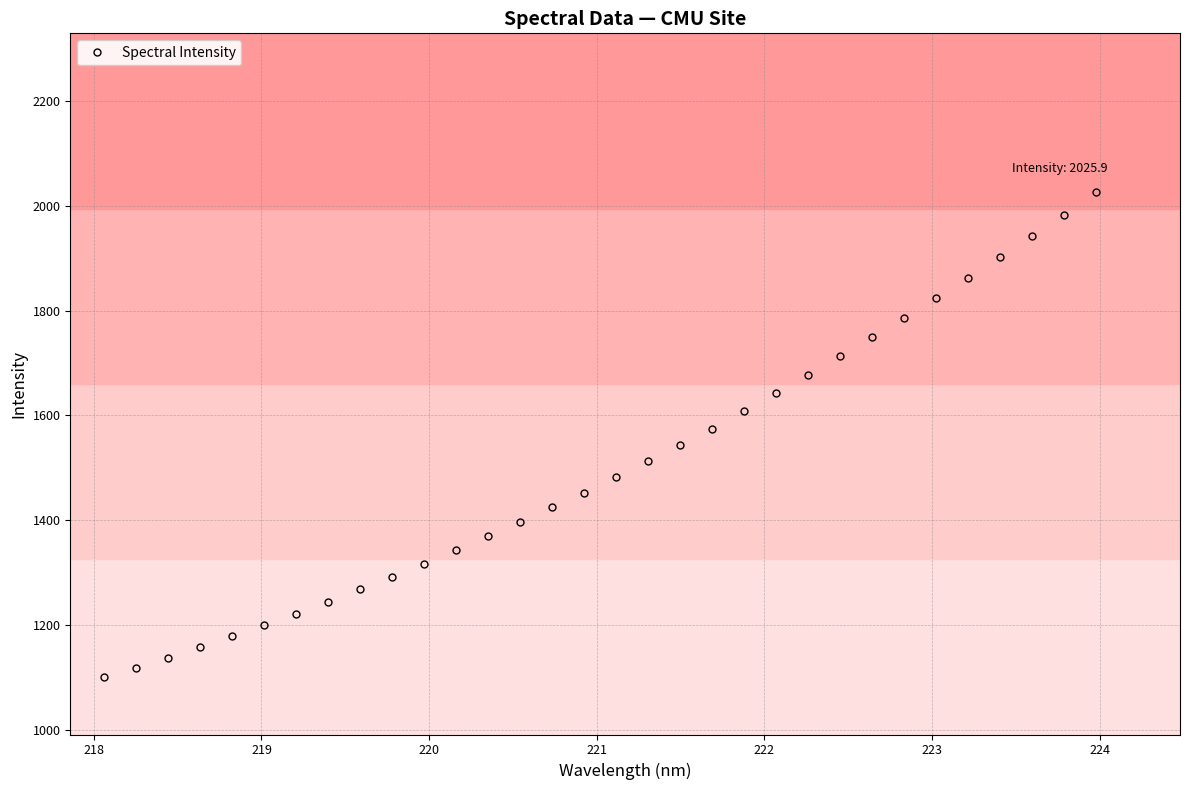

What is the value of the 21st point from the left?

1608.4